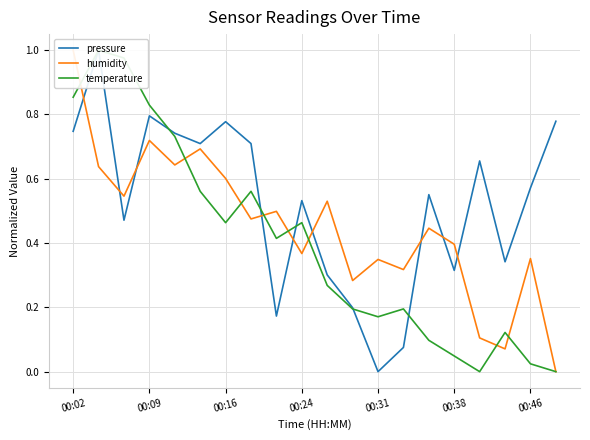

What is the total value across all series at 17?

0.5